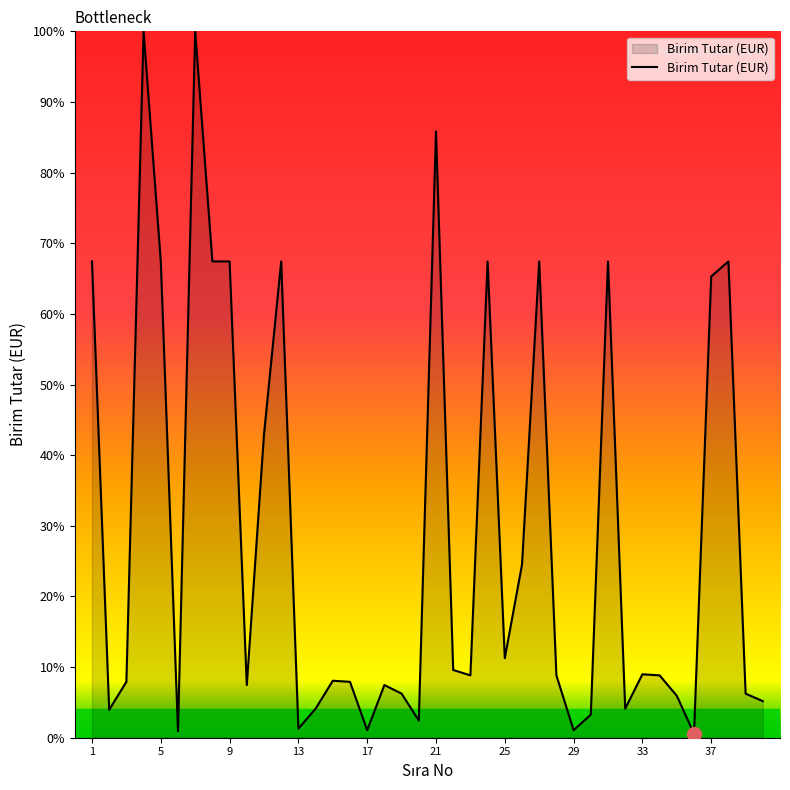

What is the greatest value displayed?

100.0